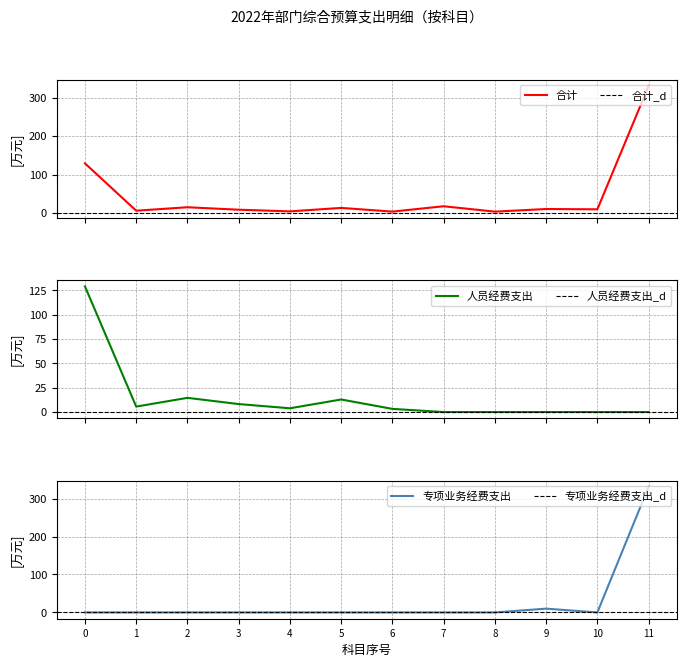

What is the spread (max minus min) of values at 6?

3.2